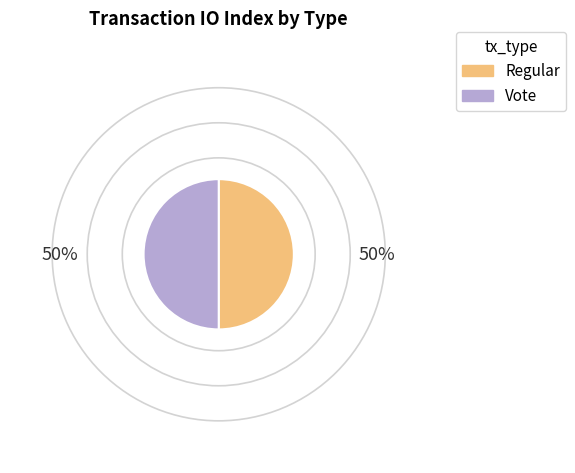

How many slices are in this pie chart?

2